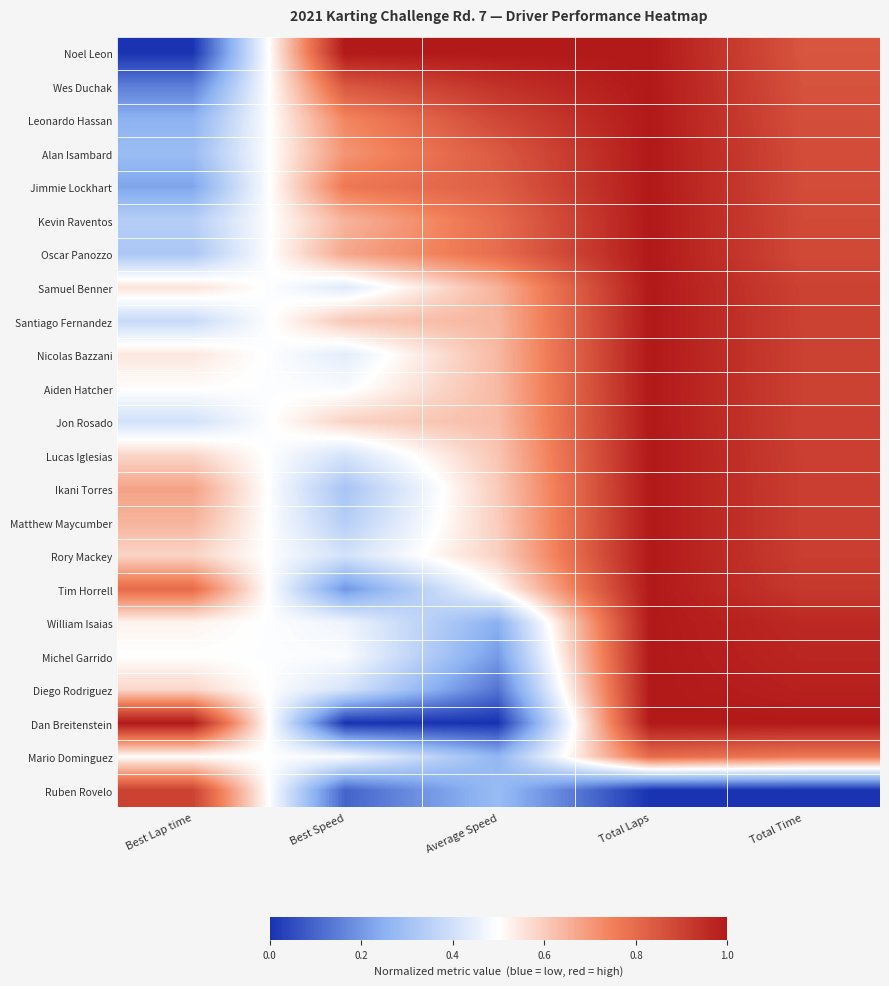

Which label corresponds to the smallest value in the chart?

Best Lap time